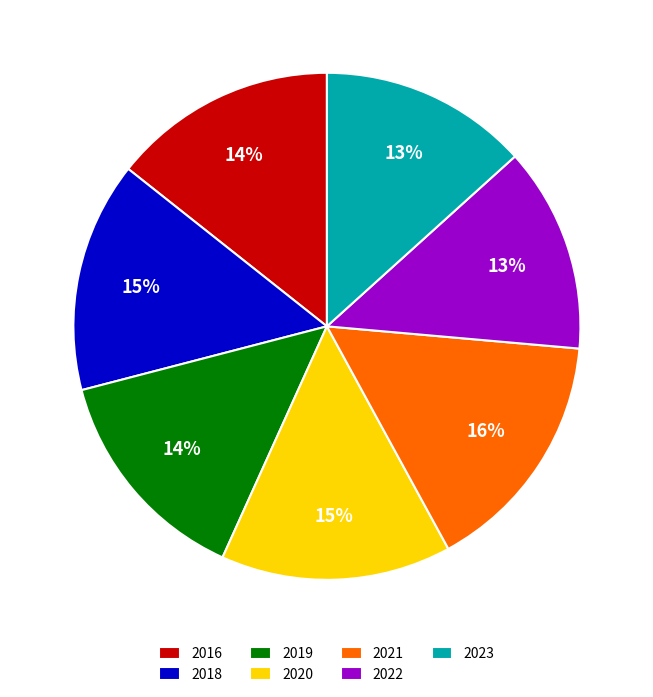

Which category has the biggest portion of the pie?

2021